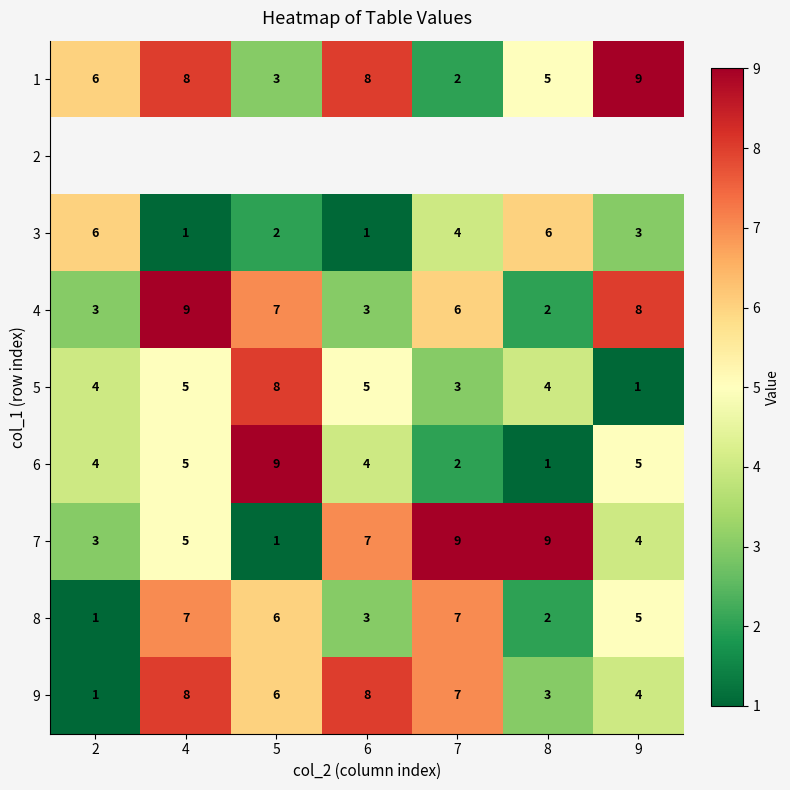

Read the 7 value at 2.

3